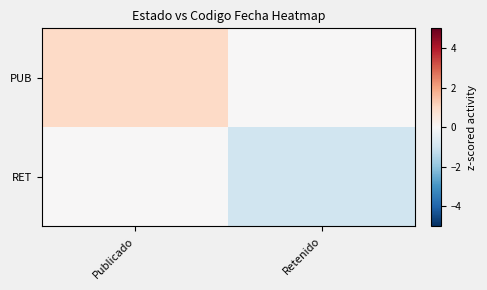

What is the total value across all series at Publicado?

1